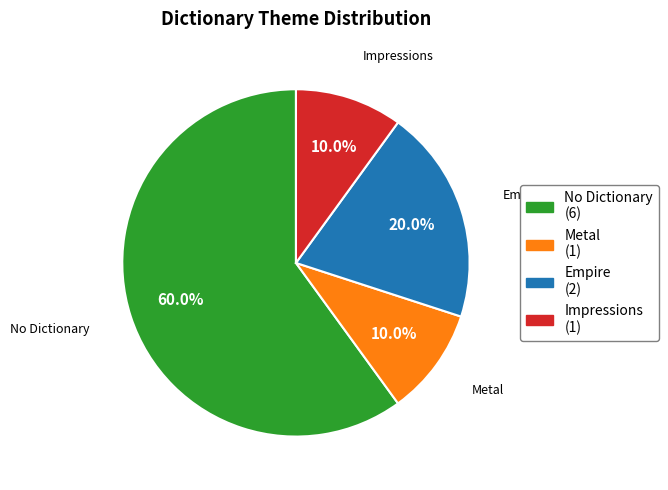

Which category has the biggest portion of the pie?

No Dictionary (6)